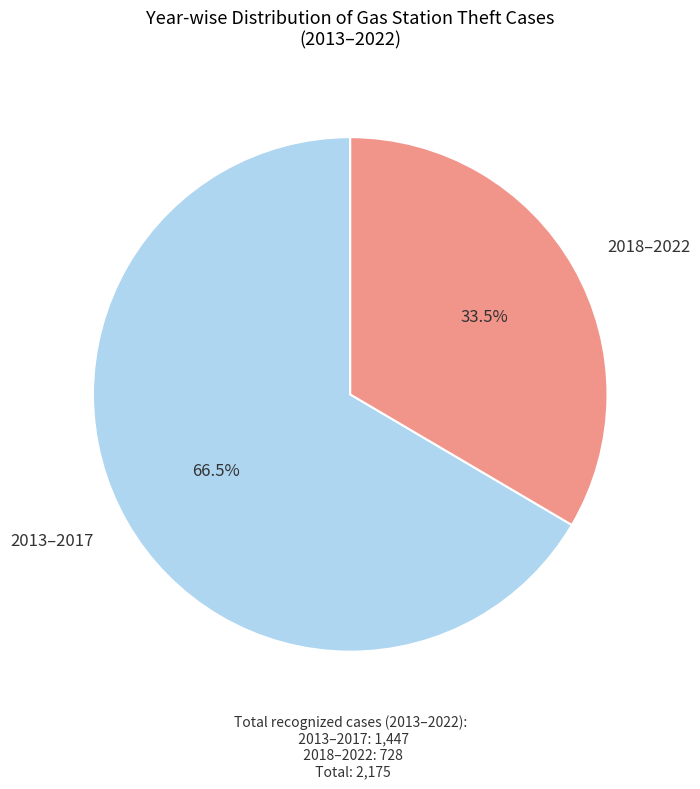

To the nearest percent, what is the average slice percentage?

50%